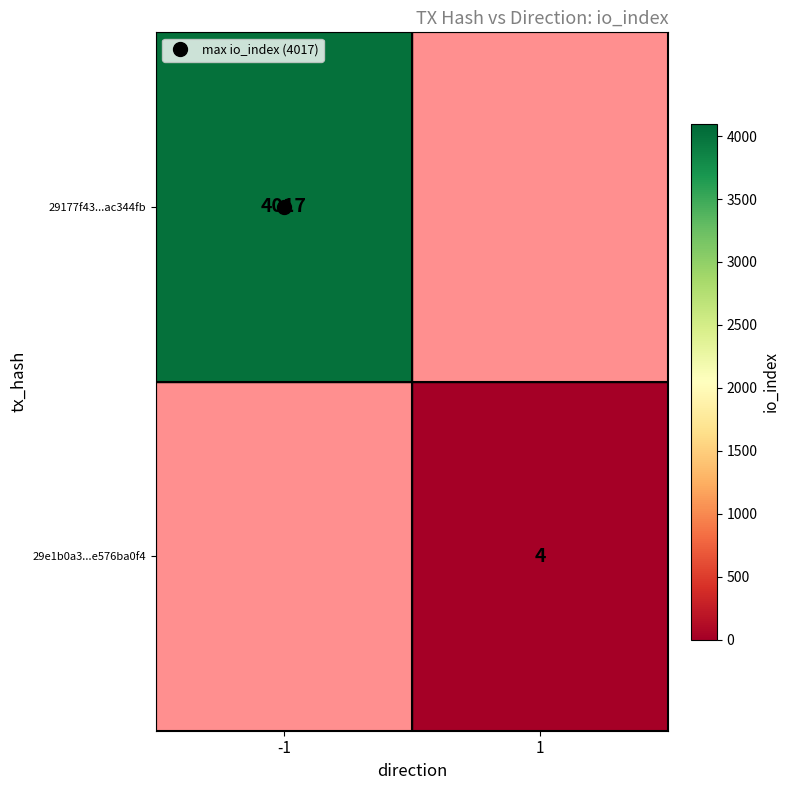

At which category does the chart reach its peak across all series?

-1